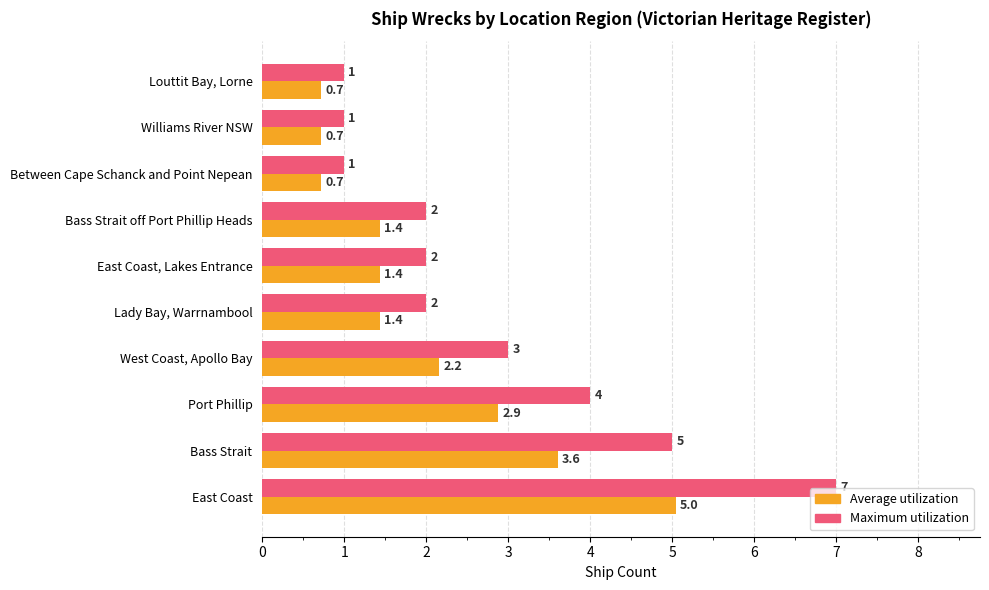

Which series has the largest total across all categories?

Maximum utilization